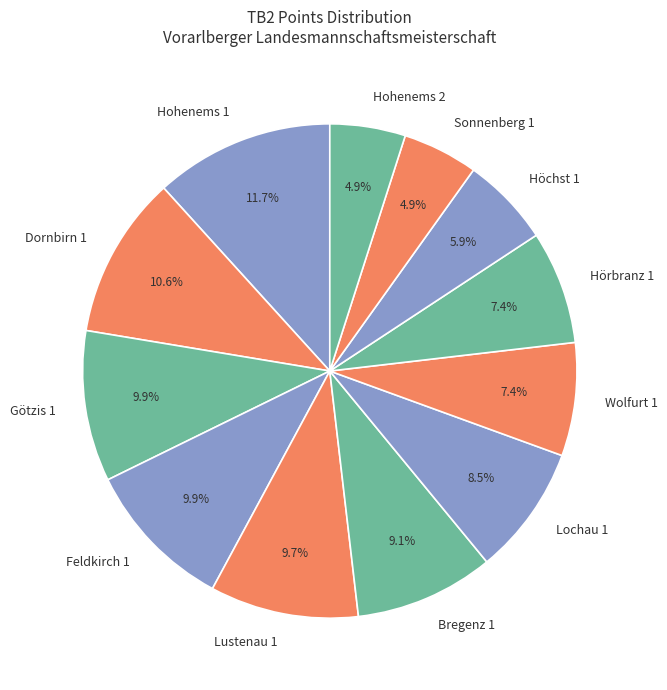

Is there a majority slice in this chart?

No